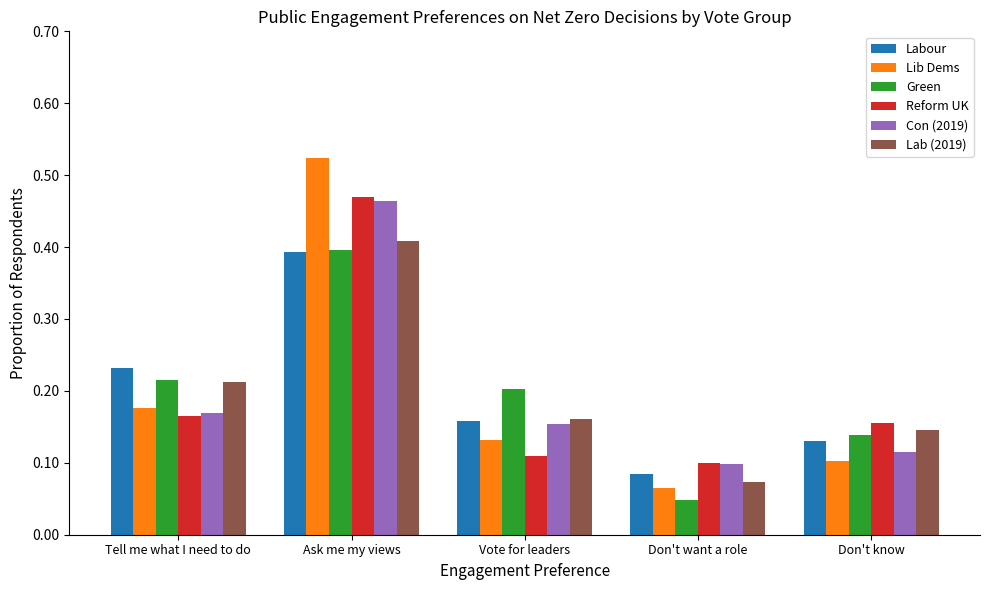

What is the sum of the Lib Dems values at Tell me what I need to do and Don't know?

0.3